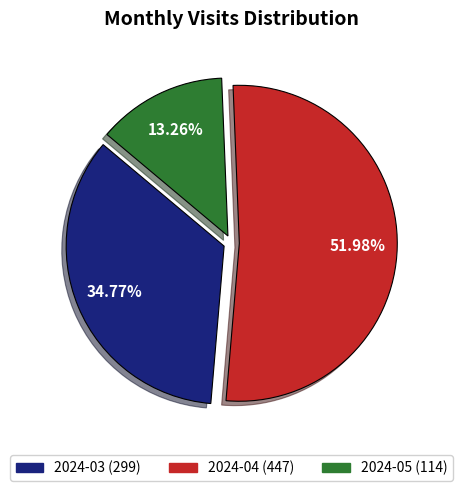

How many slices are in this pie chart?

3